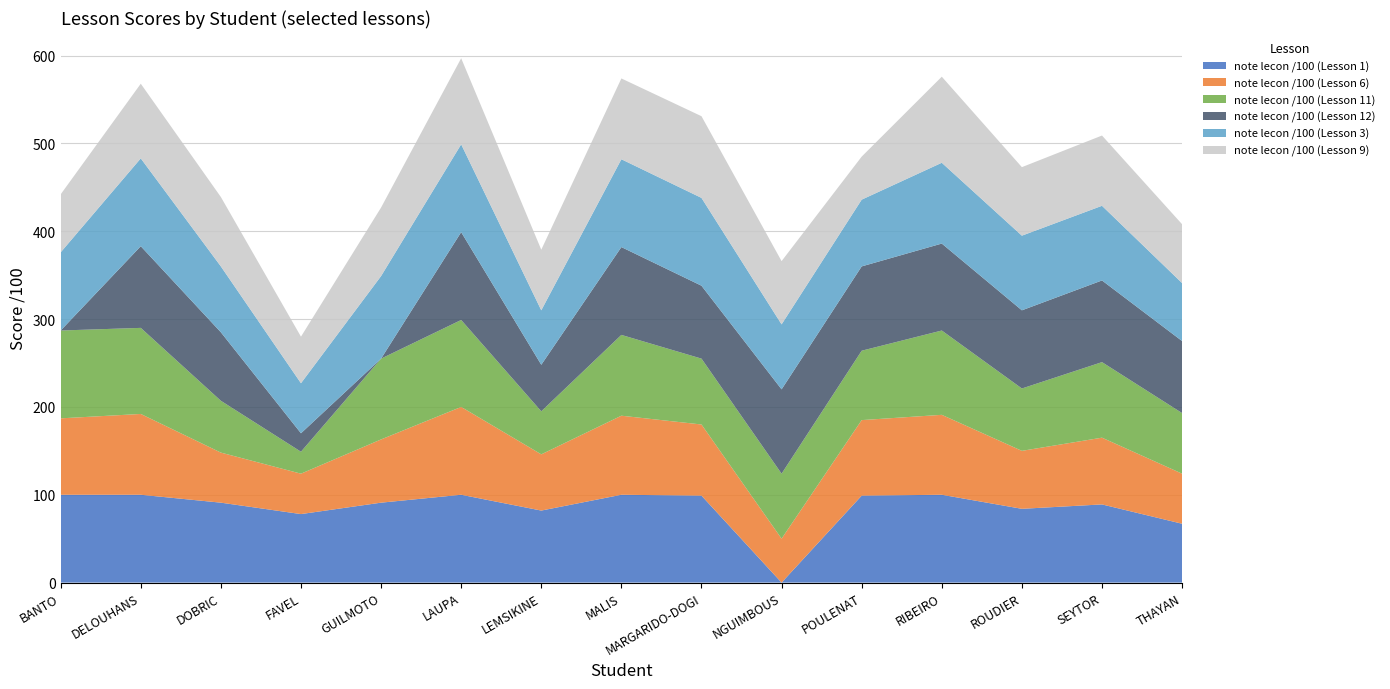

Reading left to right, list all the values displayed in this chart.

note lecon /100 (Lesson 1): 100	100	91	78	91	100	82	100	99	0	99	100	84	89	67
note lecon /100 (Lesson 6): 87	92	57	46	72	100	64	90	81	50	86	91	66	76	57
note lecon /100 (Lesson 11): 100	98	59	25	92	99	49	92	75	74	79	96	71	86	69
note lecon /100 (Lesson 12): 0	93	78	21	0	100	53	100	83	96	96	99	89	93	82
note lecon /100 (Lesson 3): 89	100	75	57	94	100	62	100	100	74	76	92	85	85	66
note lecon /100 (Lesson 9): 66	85	79	53	78	98	69	92	93	72	49	98	78	80	67